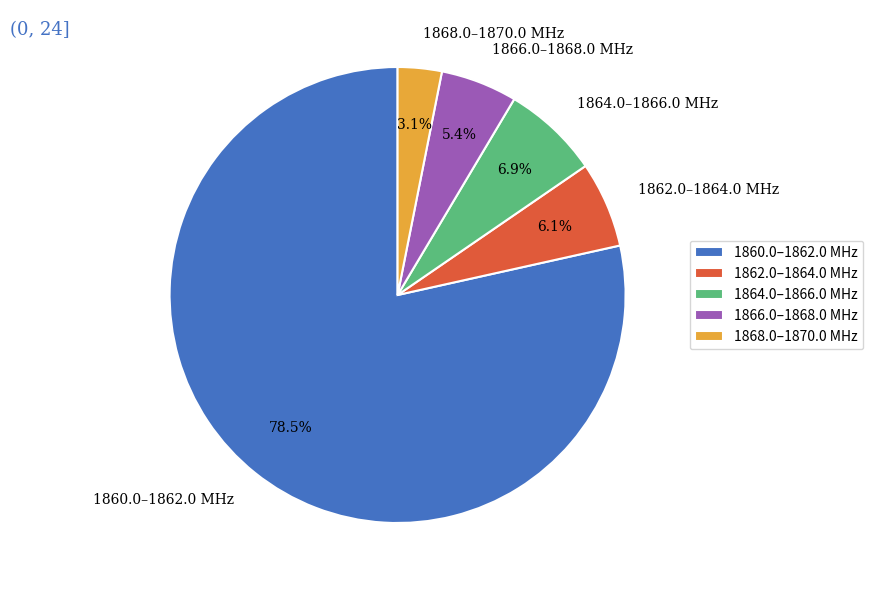

Do 1864.0–1866.0 MHz and 1862.0–1864.0 MHz together represent more than half of the pie?

No